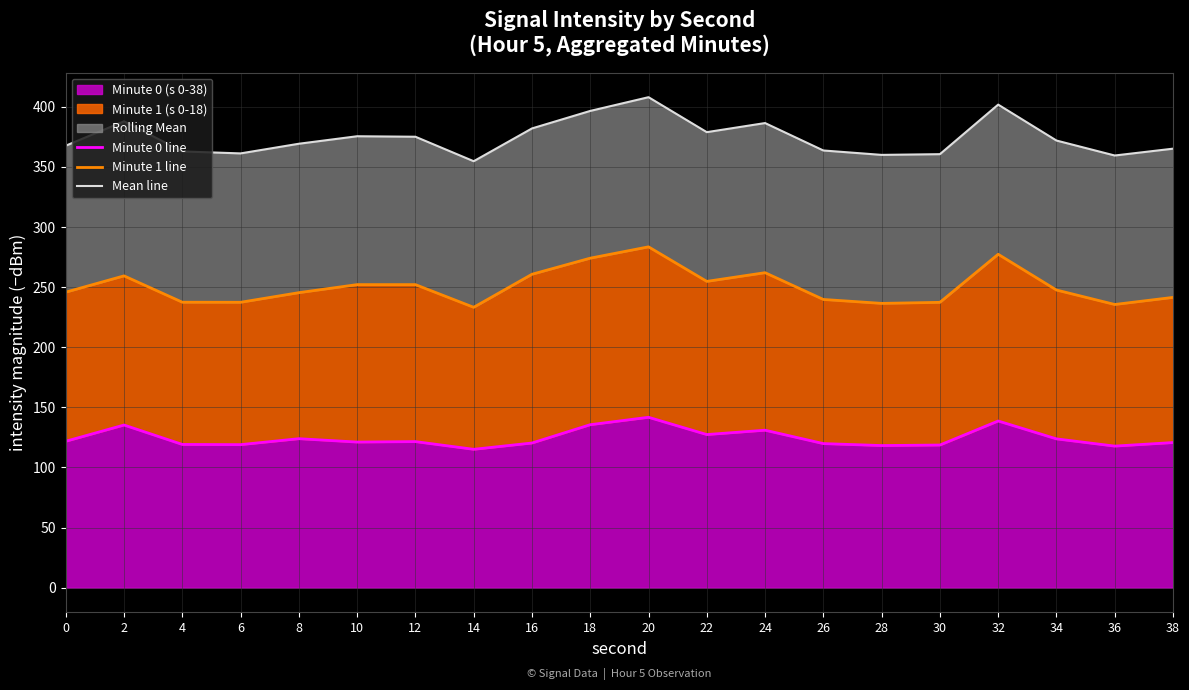

Rank the categories by Mean line value from highest to lowest.

20, 32, 18, 2, 24, 16, 22, 10, 12, 34, 8, 0, 38, 26, 4, 6, 30, 28, 36, 14